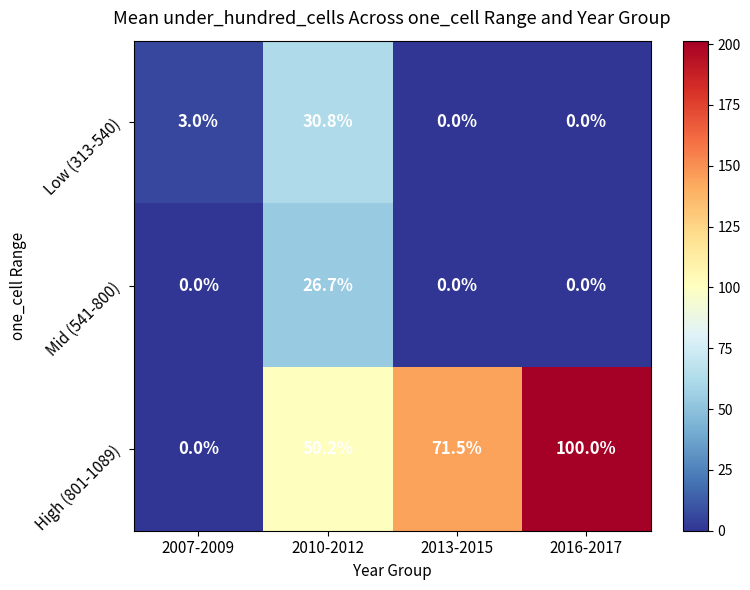

Which series has the largest total across all categories?

High (801-1089)